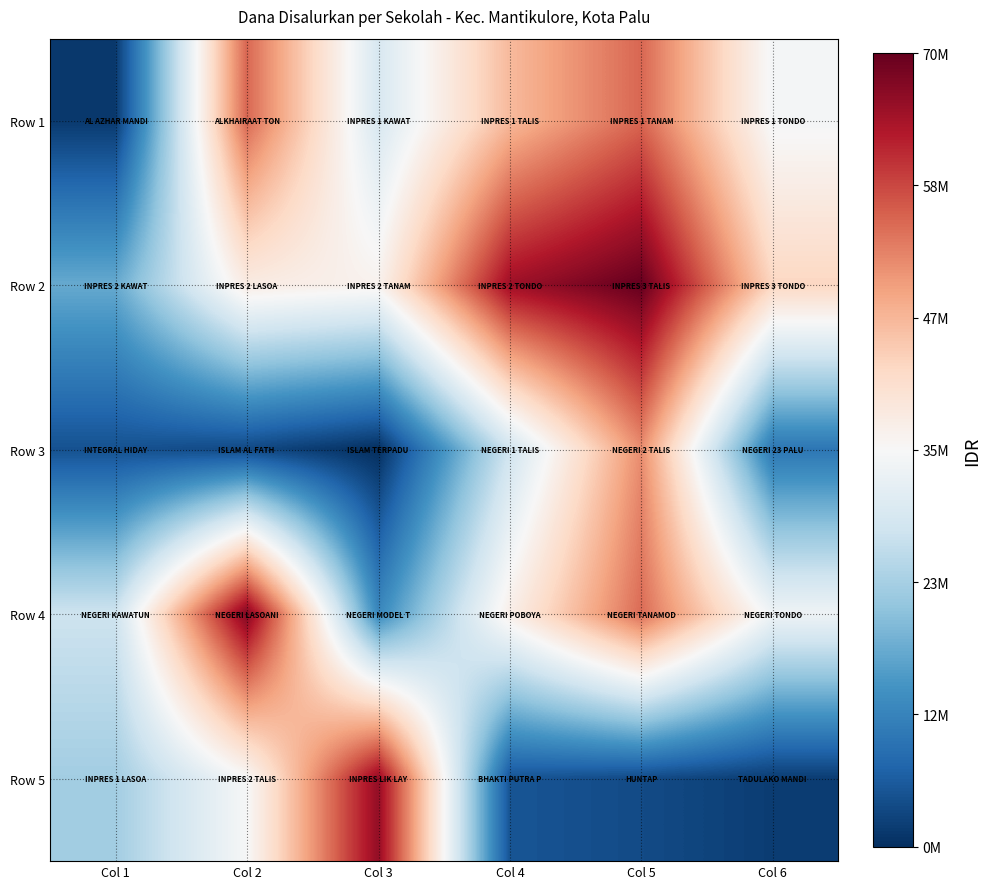

What is the total value across all series at Col 6?

124200000